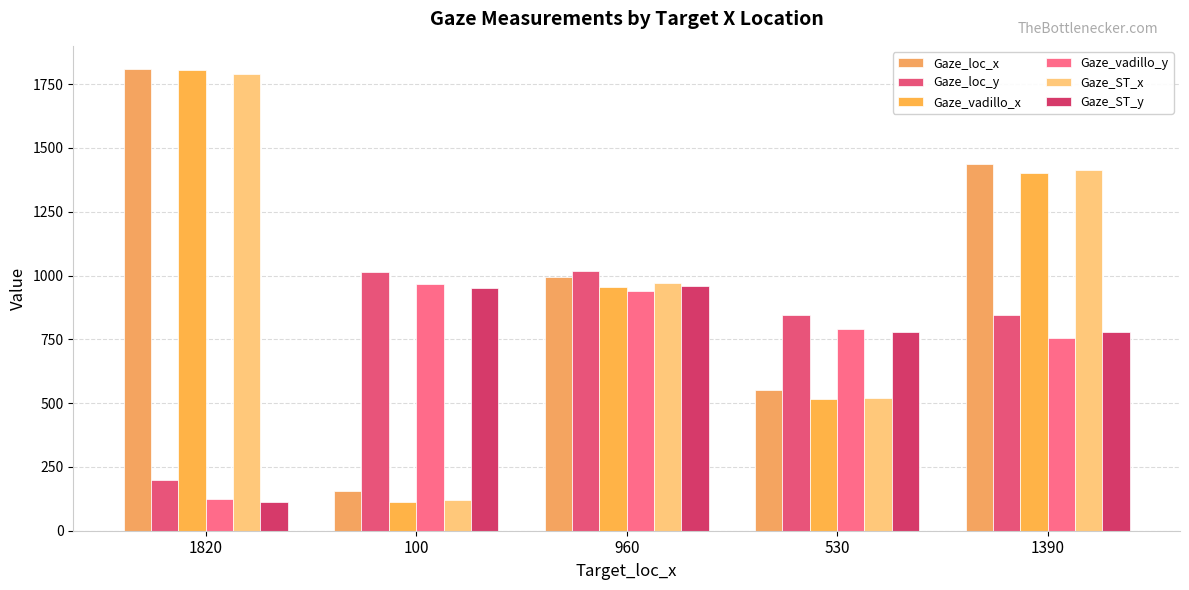

Which category has the highest value in the Gaze_vadillo_x series?

1820